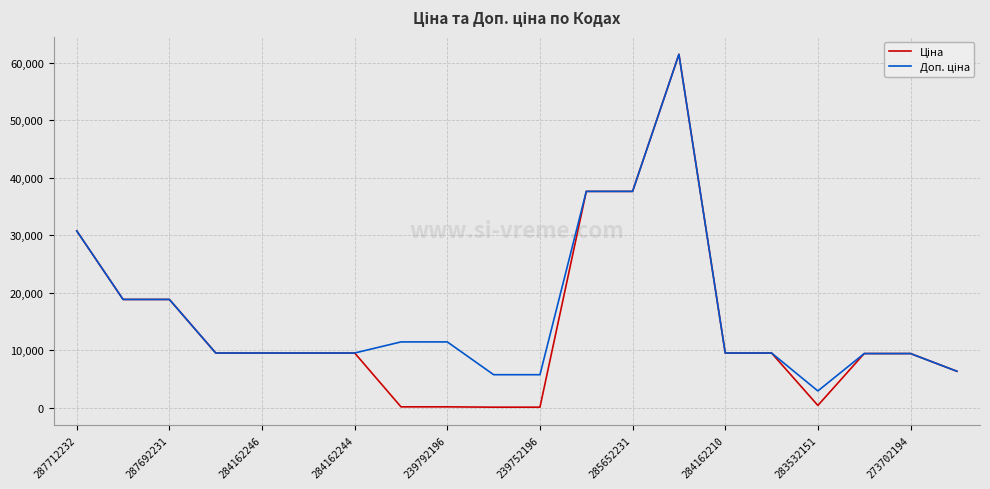

Where is Доп. ціна nearest to the value 32156?

287712232